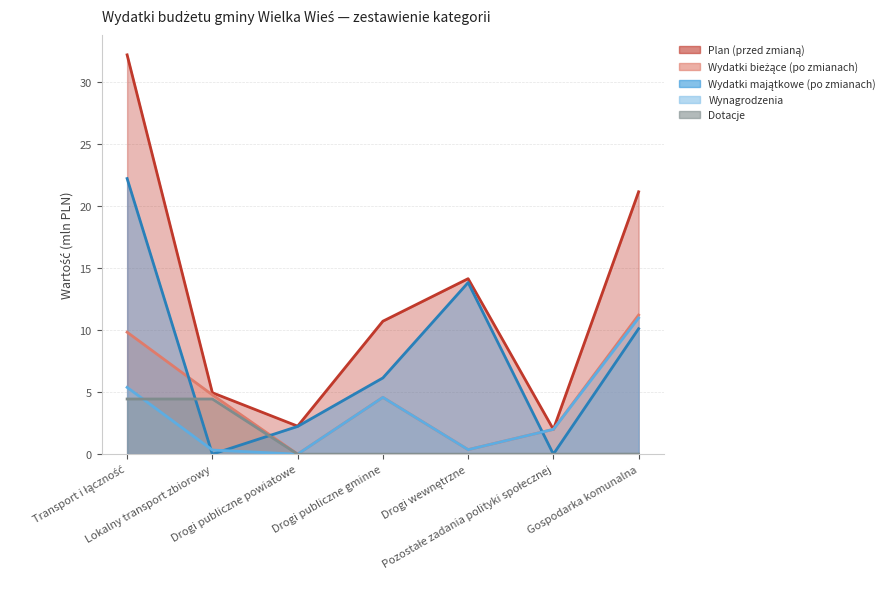

List the labels in order of Dotacje value, largest first.

Transport i łączność, Lokalny transport zbiorowy, Gospodarka komunalna, Drogi publiczne powiatowe, Drogi publiczne gminne, Drogi wewnętrzne, Pozostałe zadania polityki społecznej